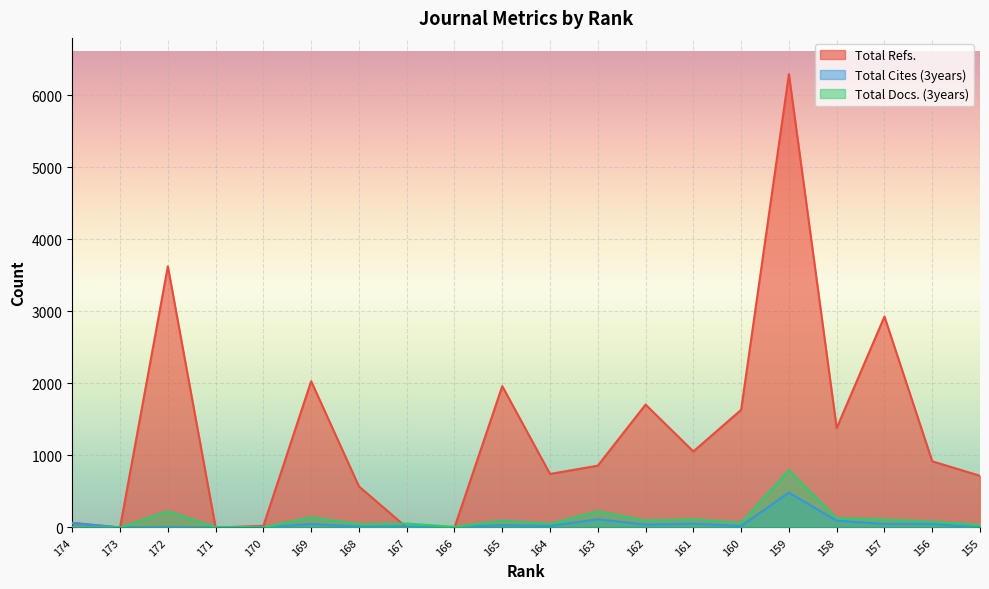

What is the difference between the maximum and minimum values in the Total Docs. (3years) series?

794